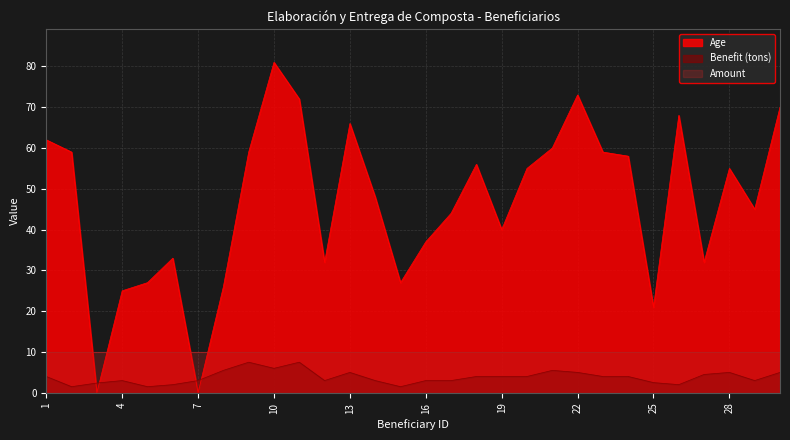

Is it true that Benefit (tons) equals 4.0 at 23?

True